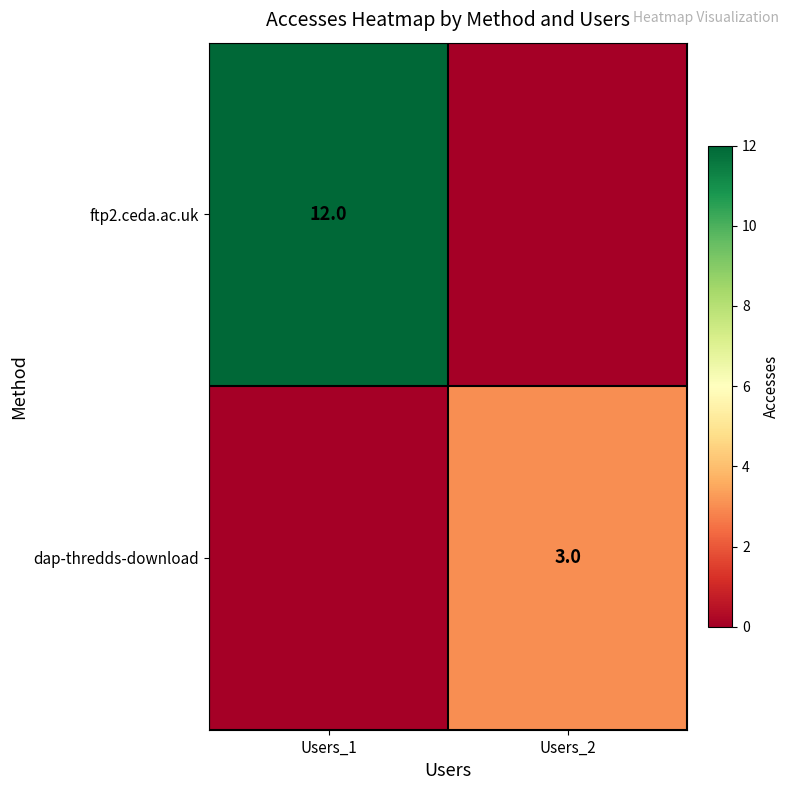

Is the value of dap-thredds-download at Users_2 greater than the value of ftp2.ceda.ac.uk at Users_1?

No